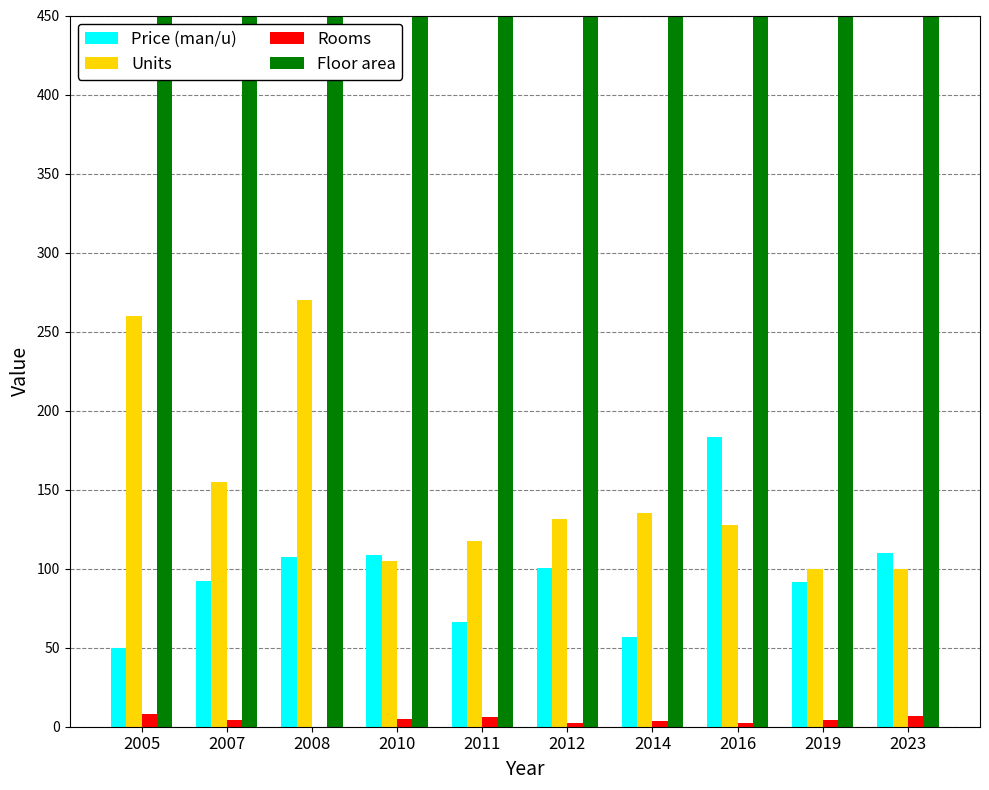

Which series has the largest total across all categories?

Floor area